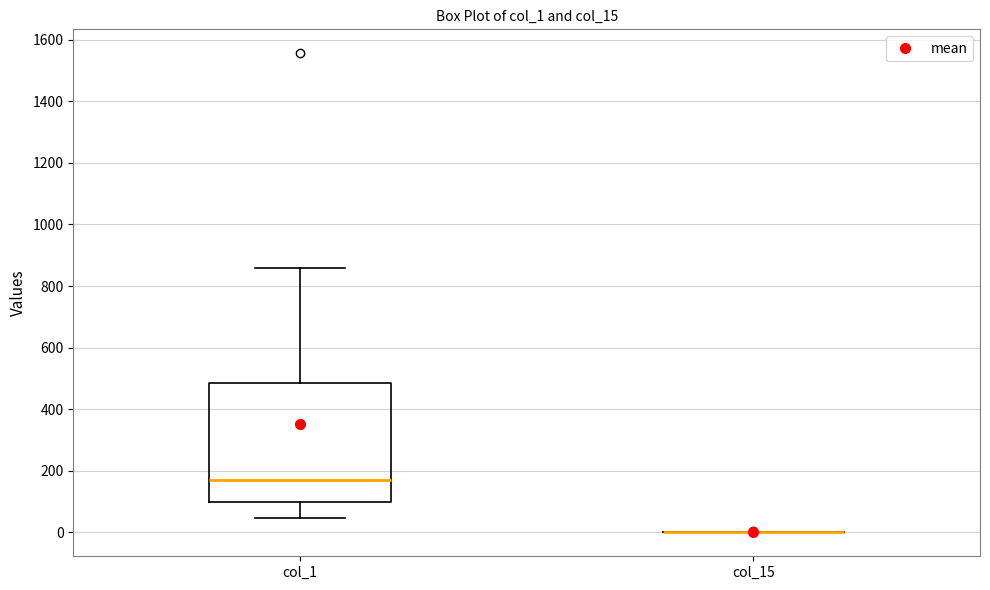

Reading left to right, read every box against the y-axis: the position of its median line, the range the box covers, and the ends of its whiskers. The values are not printed on the chart, so give them approximately, as read against the axis.

col_1: median 180, box 100 to 480, whiskers 40 to 860
col_15: box collapsed to a line at 0, whiskers 0 to 0